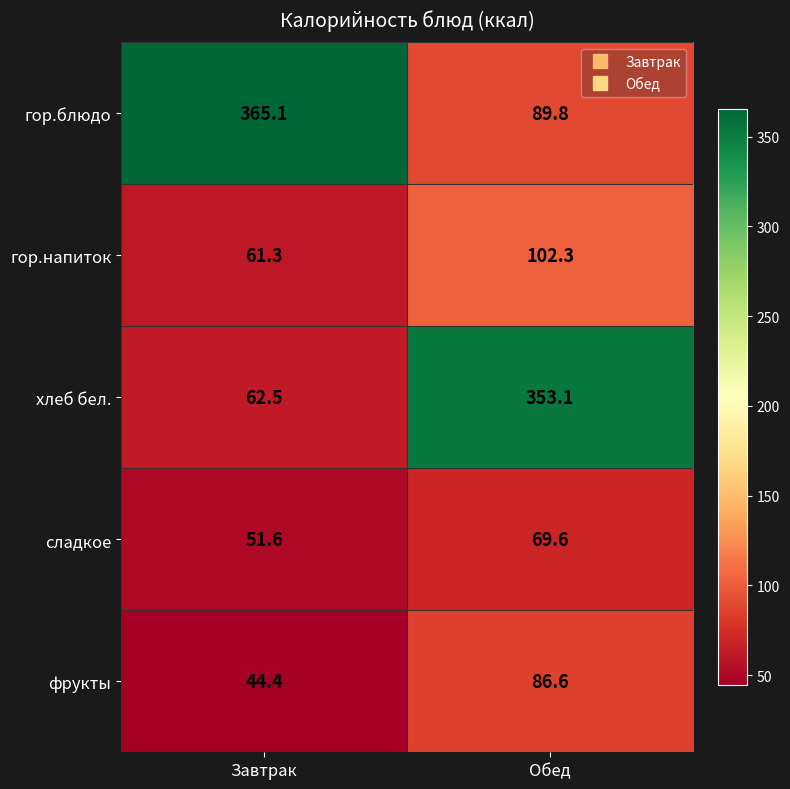

What is the average value of the фрукты series?

65.5